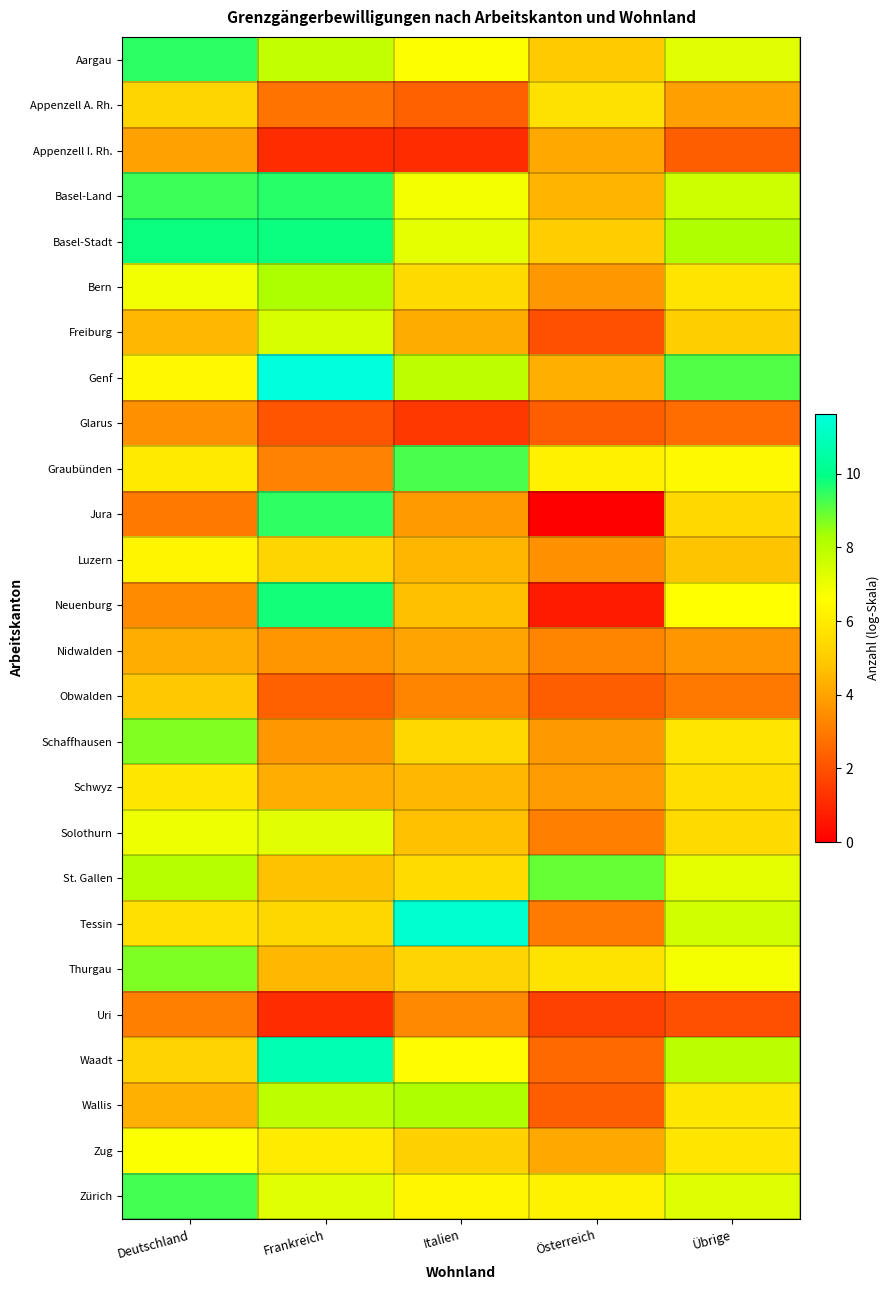

What is the difference between the highest and lowest values at Frankreich?

10.5